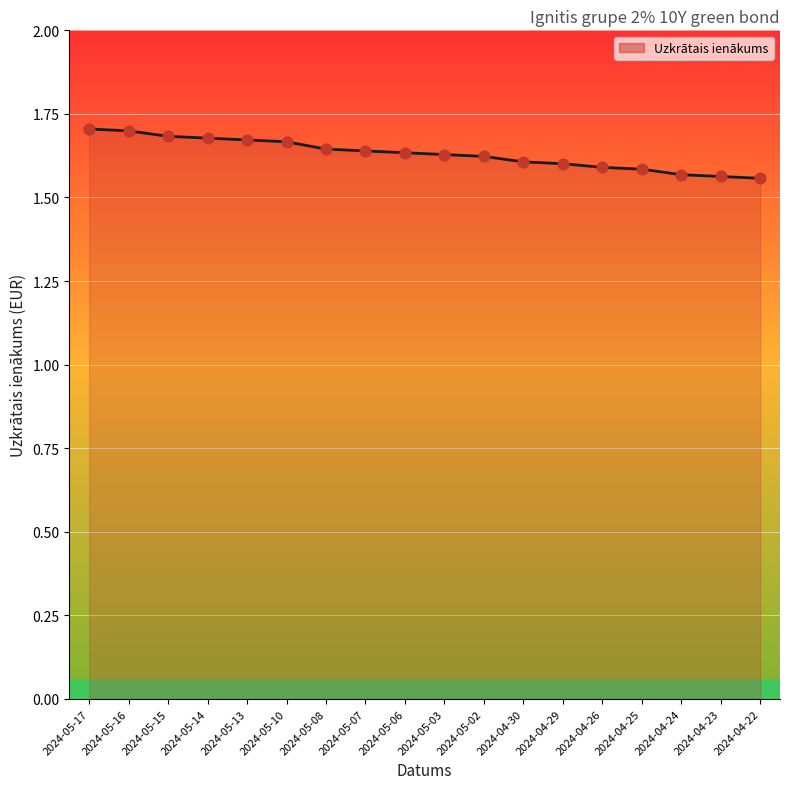

What is the ratio of the value at 2024-04-29 to the value at 2024-04-22?

1.0